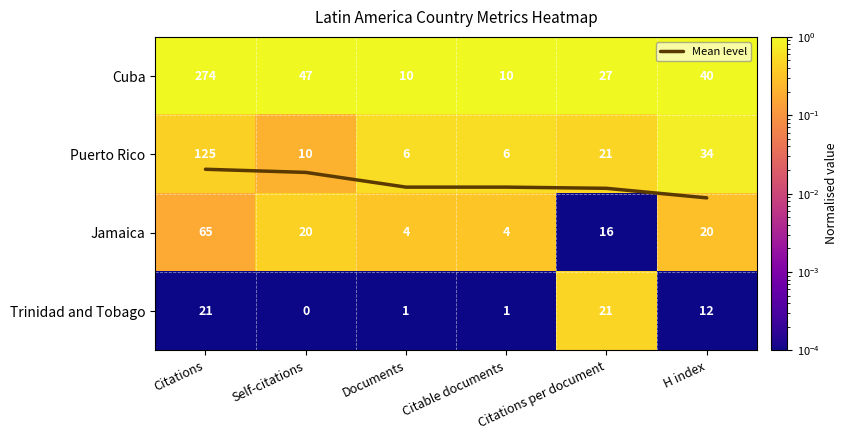

How many categories are shown in the chart?

6